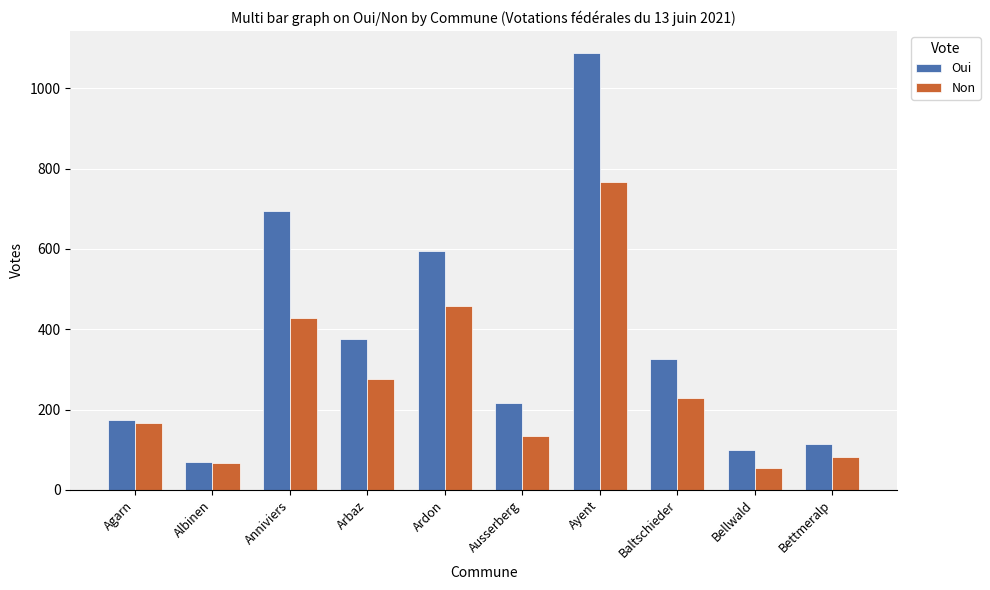

Count the number of categories in the chart.

10